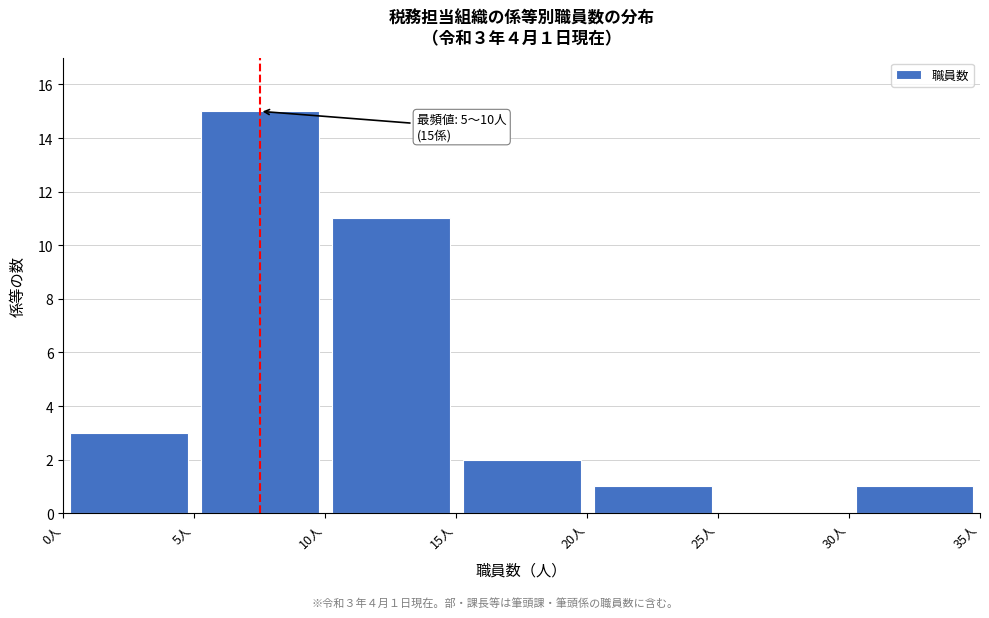

Over which range of the x-axis is the bar tallest?

5 to 10